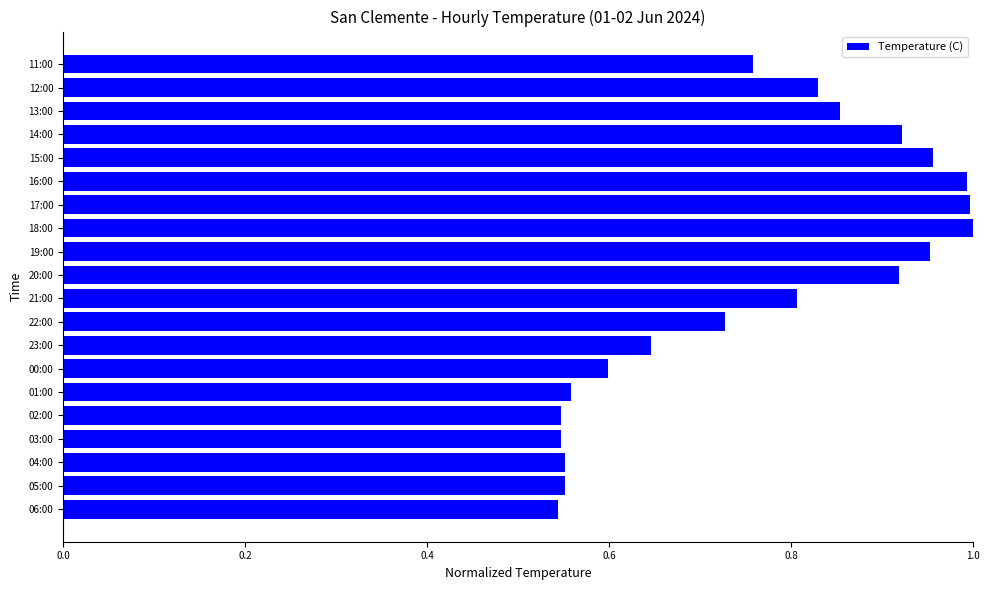

Is it true that the value at 16:00 is 1.0?

True